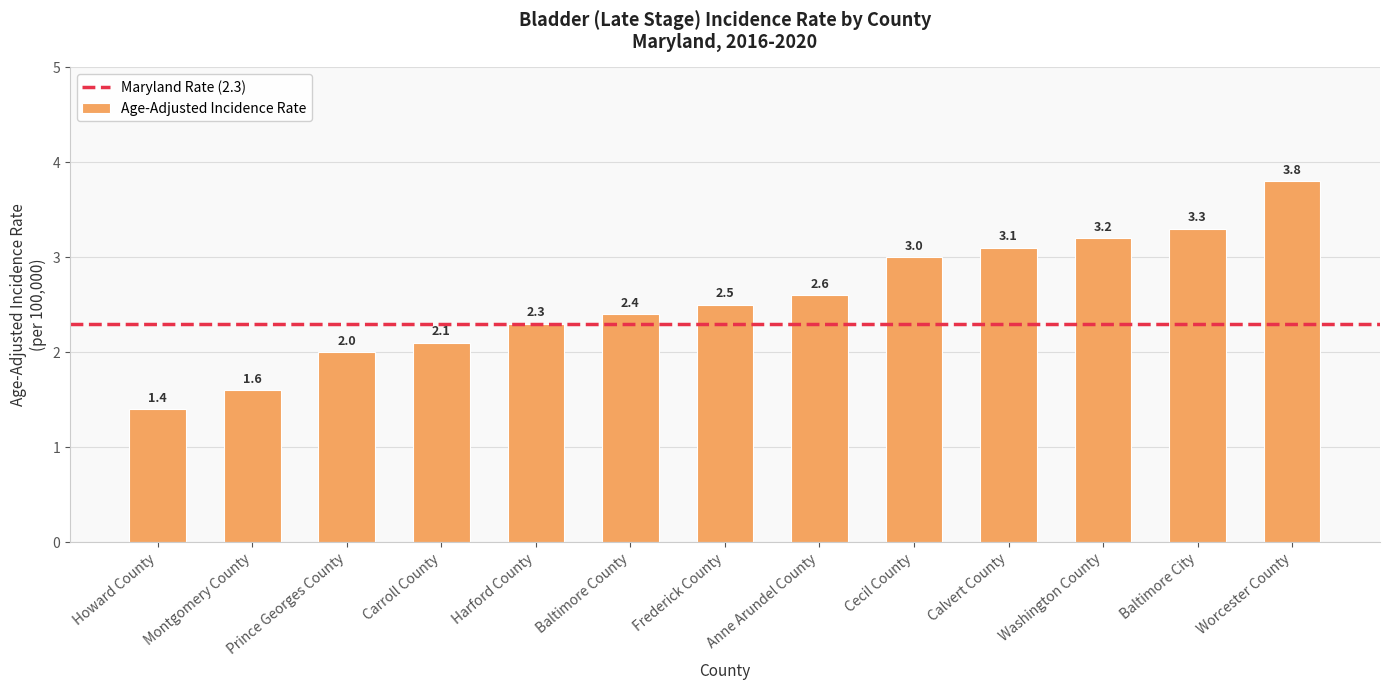

The value at Baltimore City is 1.0. True or false?

False